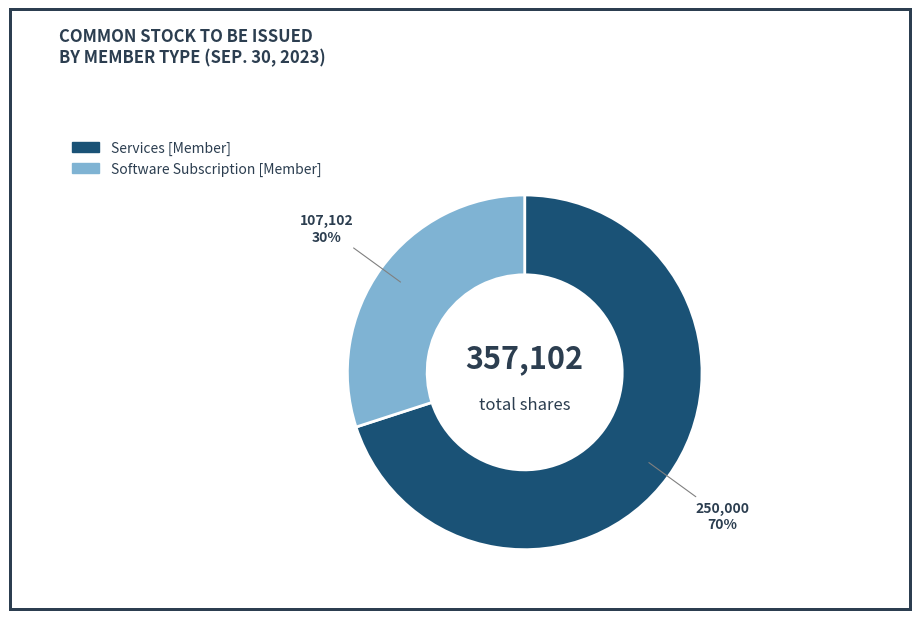

How many slices are in this pie chart?

2